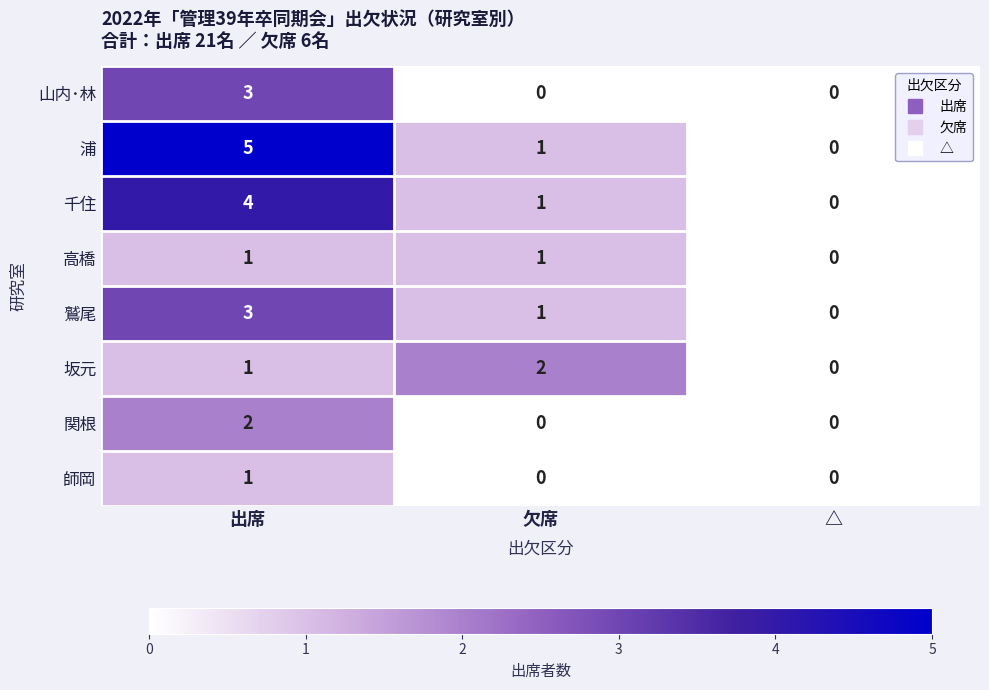

Count the number of categories in the chart.

3